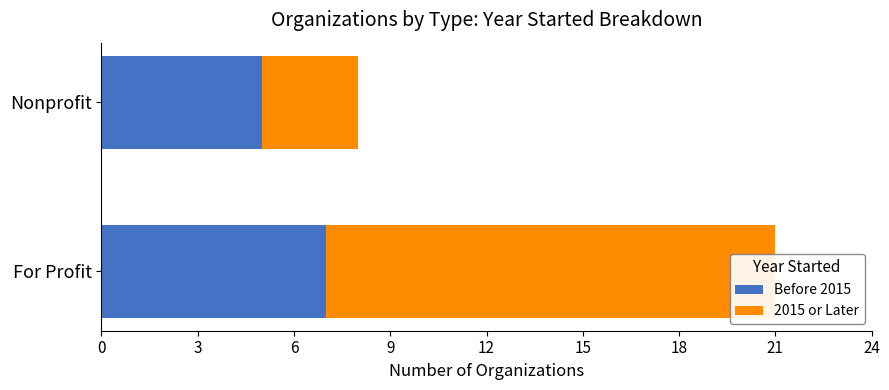

Reading left to right, extract all data points from this chart.

Before 2015: 7	5
2015 or Later: 14	3